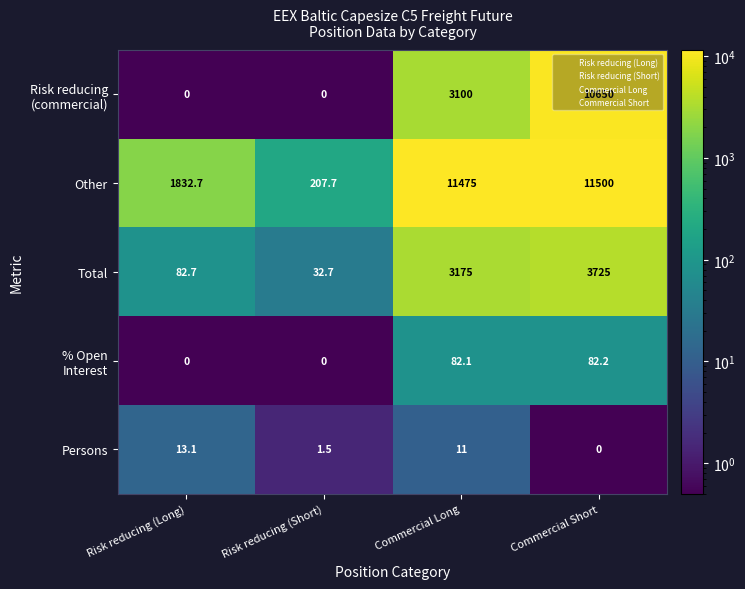

At how many categories does at least one series exceed 346?

3